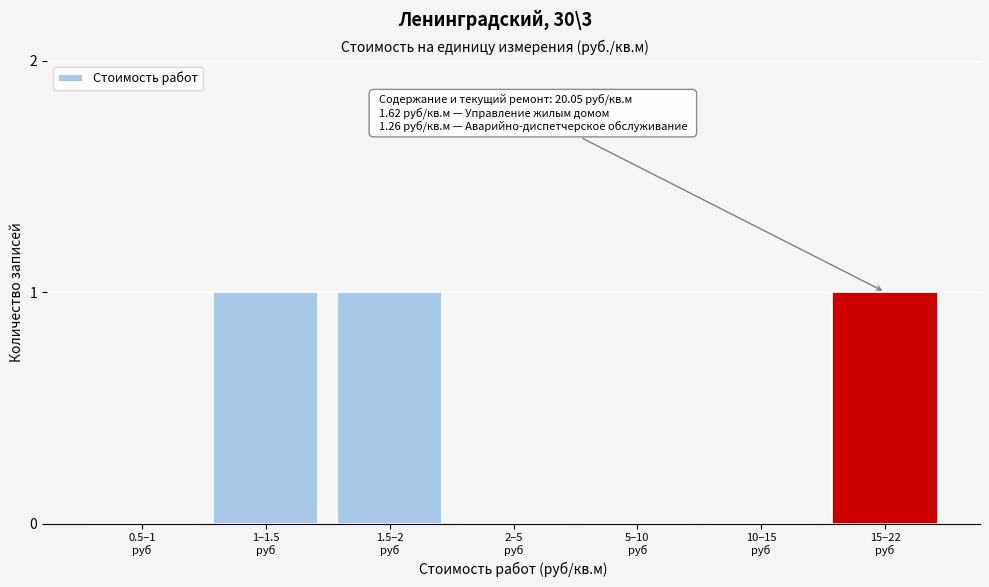

What is the sum of all values?

3